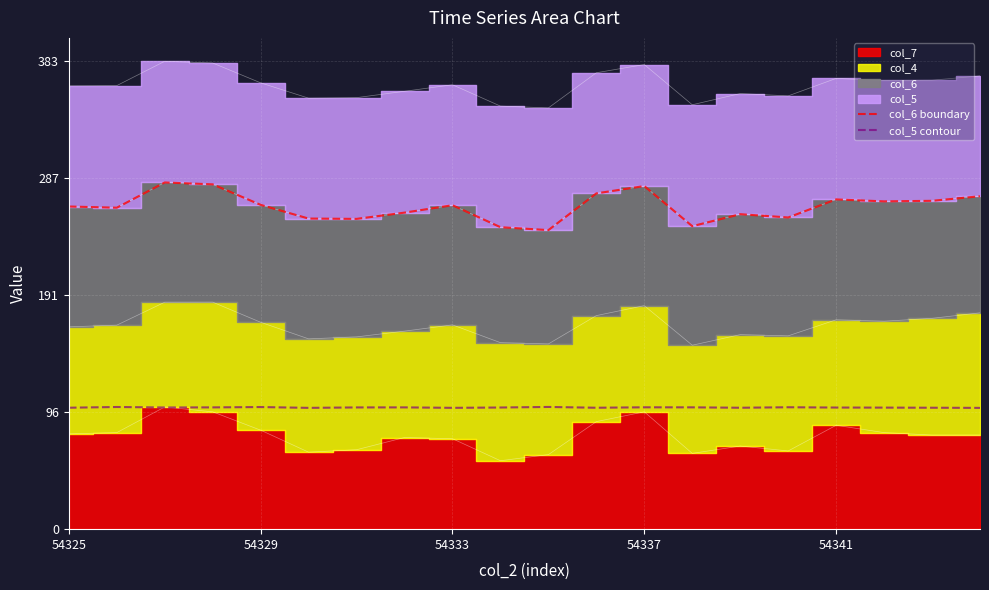

True or false: col_5 contour and col_6 boundary cross at least once.

False